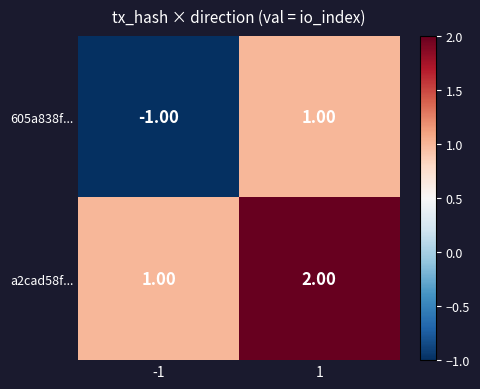

At which category is the sum across all series the highest?

1